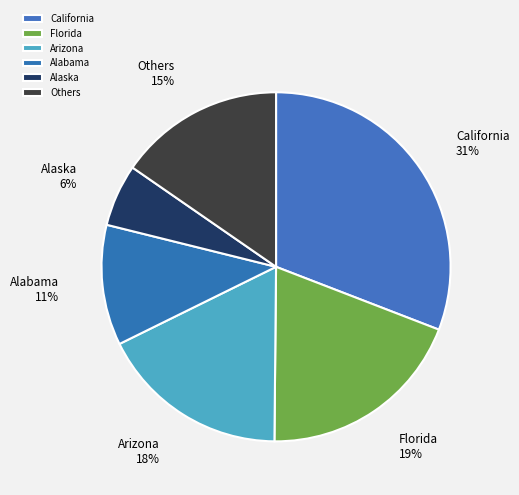

To the nearest percent, what is the combined percentage of Arizona and Florida?

37%